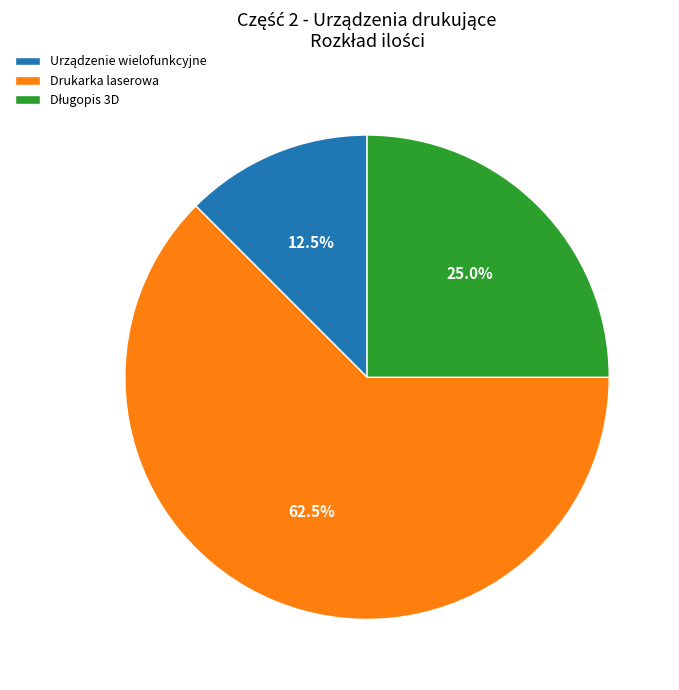

Which category has the biggest portion of the pie?

Drukarka laserowa